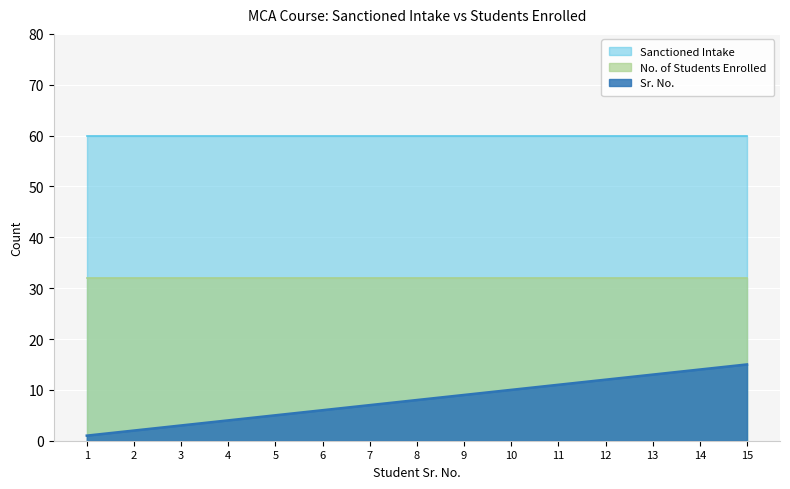

Rank the series at 12 from highest to lowest value.

Sanctioned Intake, No. of Students Enrolled, Sr. No.